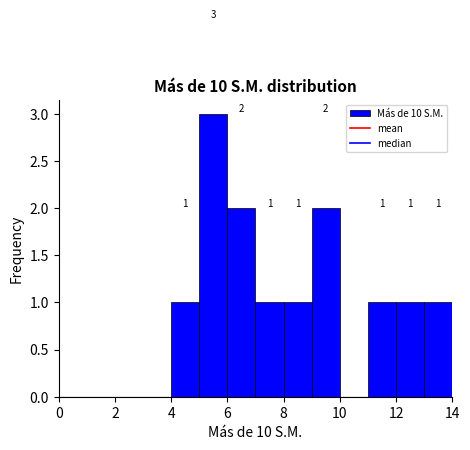

Which range on the x-axis has the tallest bar?

5 to 6